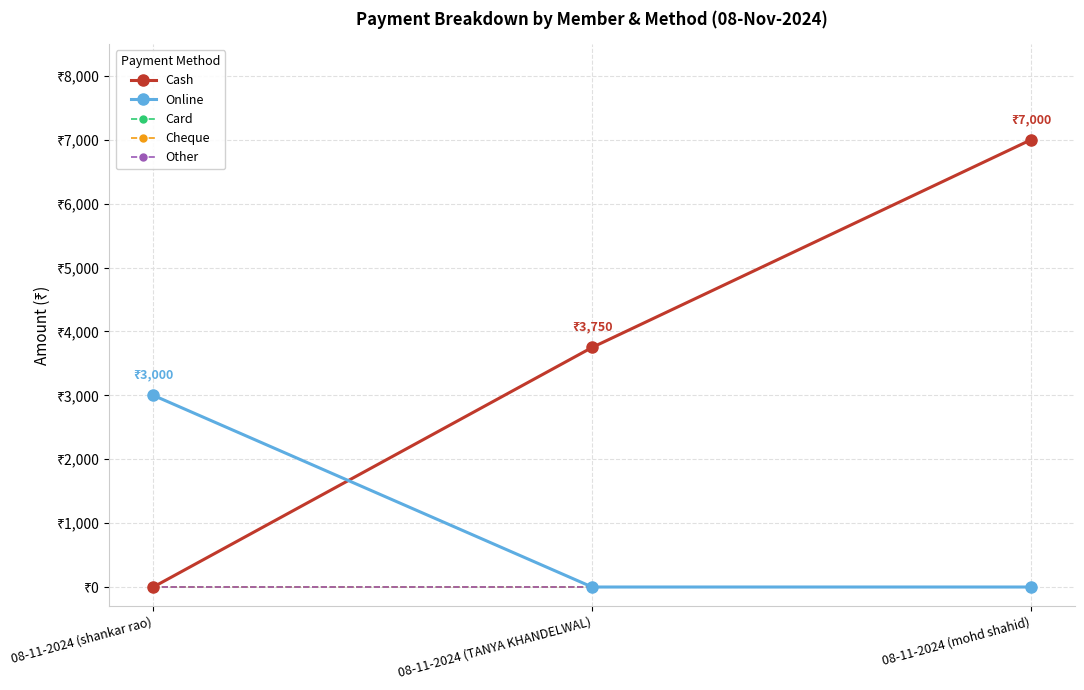

Does the chart have visible grid lines?

Yes